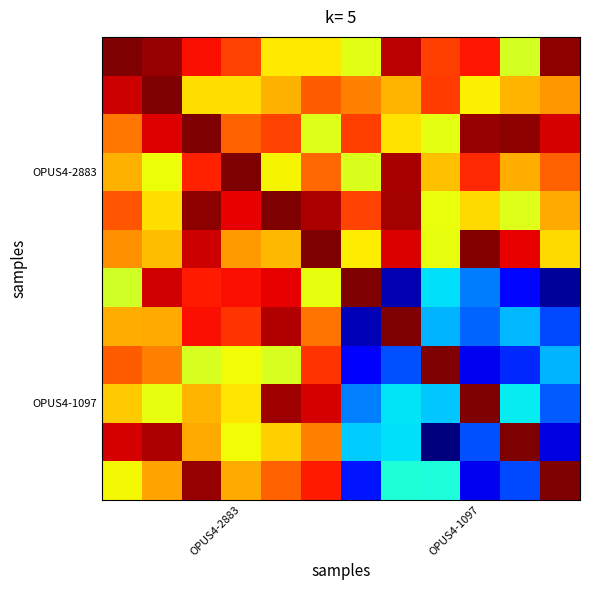

At which category is the sum across all series the highest?

2